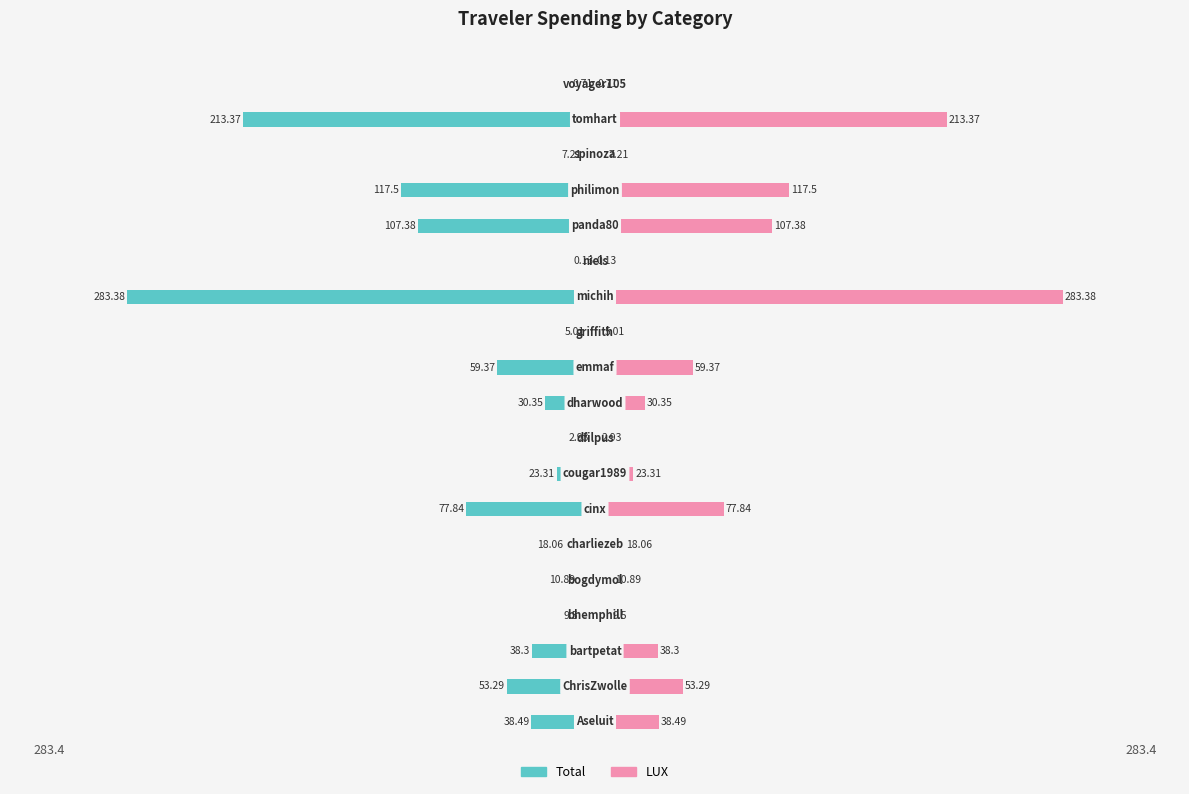

Rank the series by their maximum value, from highest to lowest.

LUX, Total